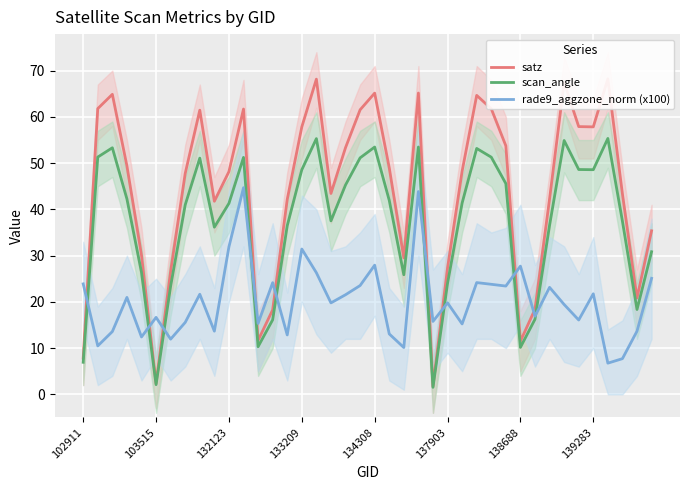

What is the average value of the rade9_aggzone_norm (x100) series?

20.2